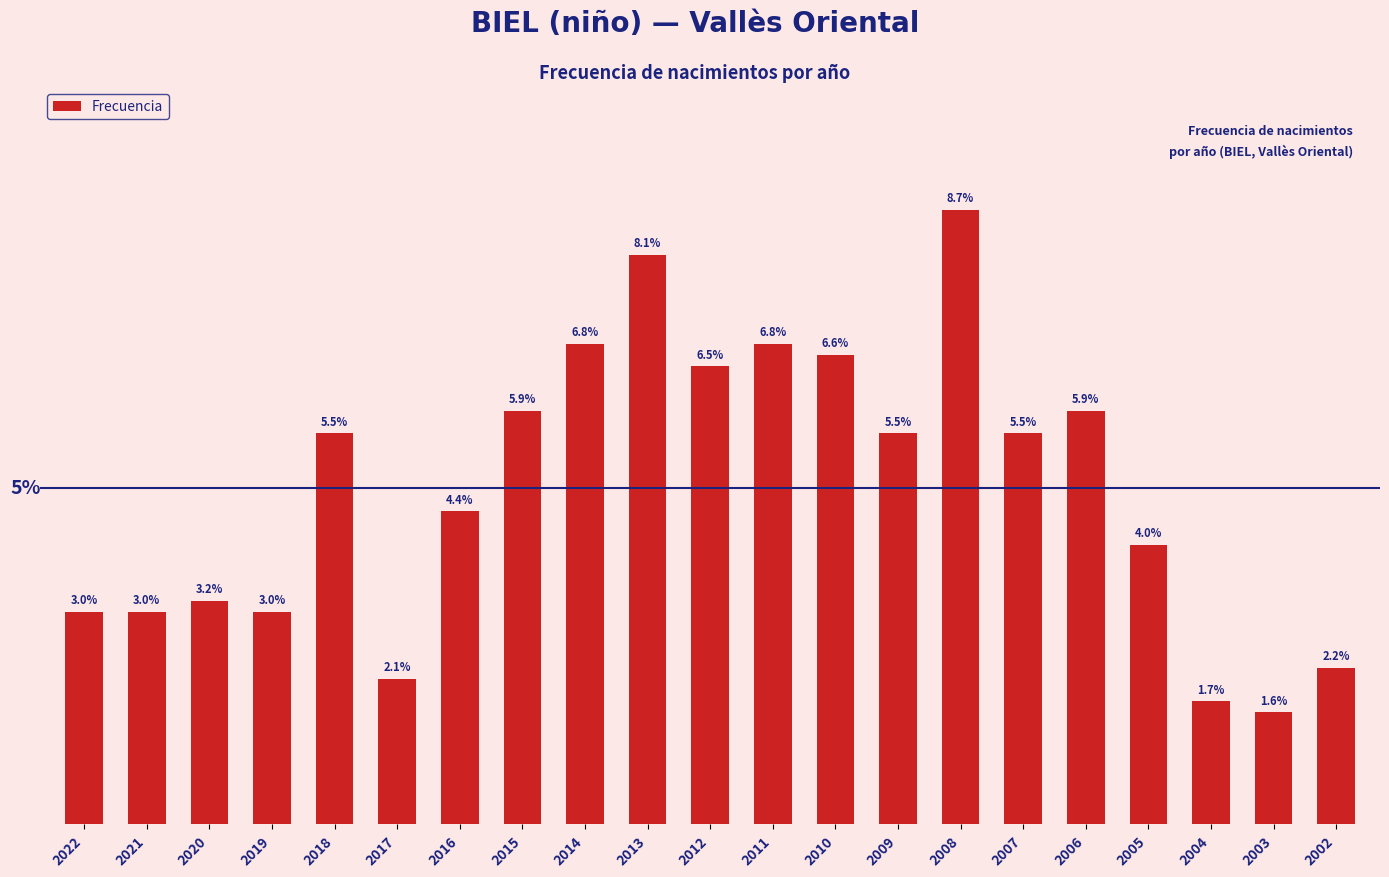

Reading right to left, transcribe all the data shown in this chart.

2002=14	2003=10	2004=11	2005=25	2006=37	2007=35	2008=55	2009=35	2010=42	2011=43	2012=41	2013=51	2014=43	2015=37	2016=28	2017=13	2018=35	2019=19	2020=20	2021=19	2022=19